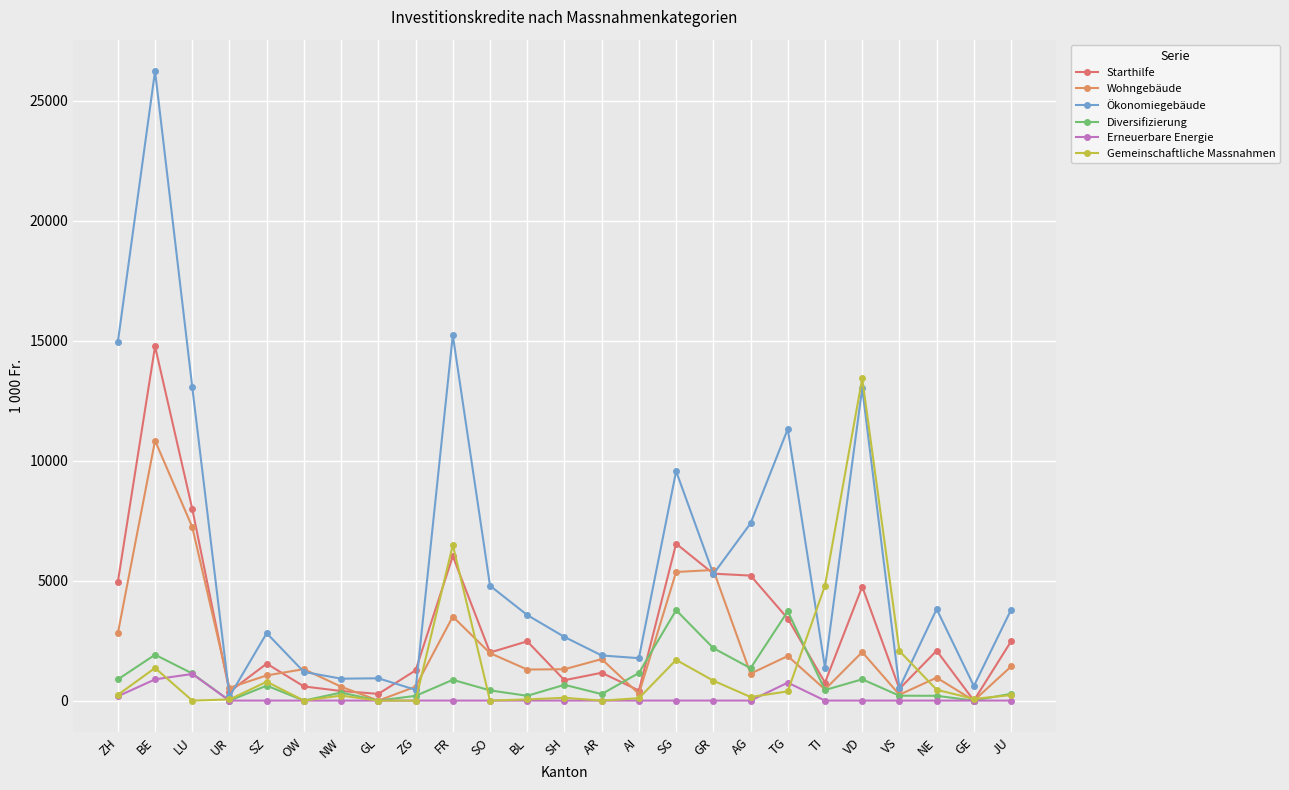

At which category is the sum across all series the highest?

BE